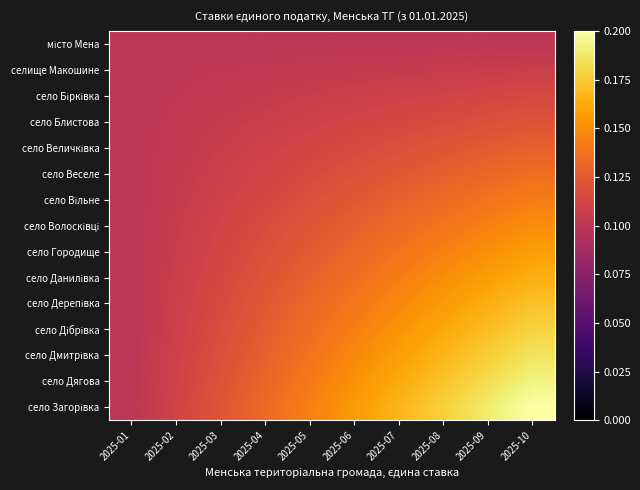

Which category has the lowest value across all series?

2025-01